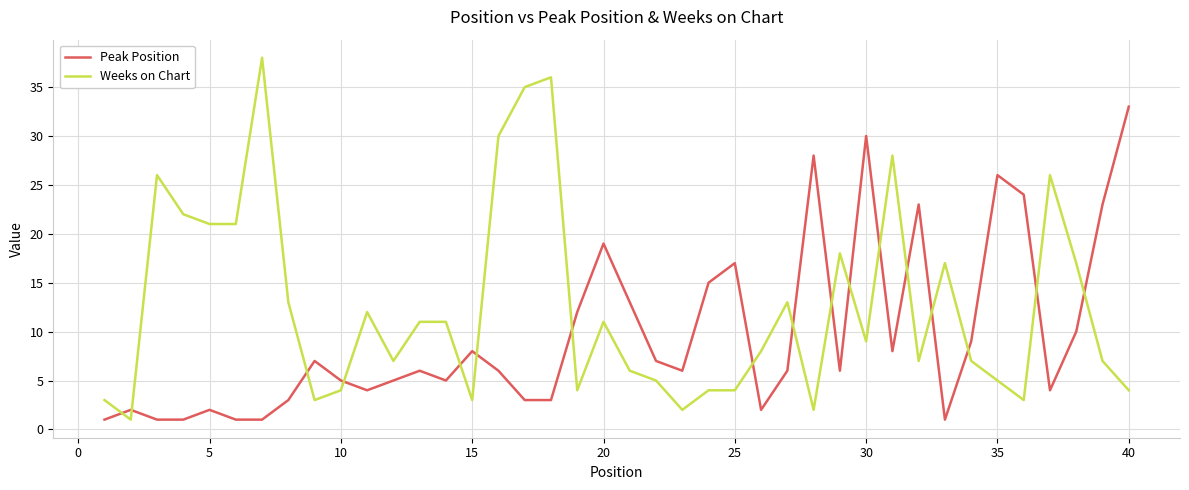

Which series has the largest range (max minus min)?

Weeks on Chart